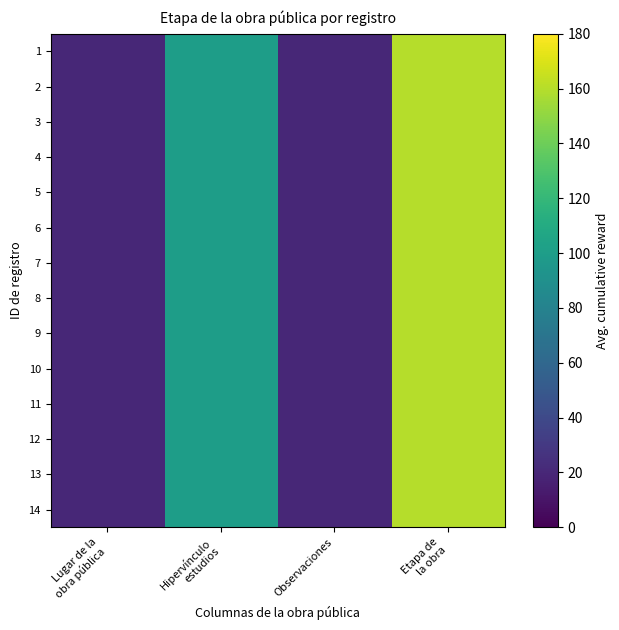

Between Hipervínculo
estudios and Observaciones, which is larger?

Hipervínculo
estudios